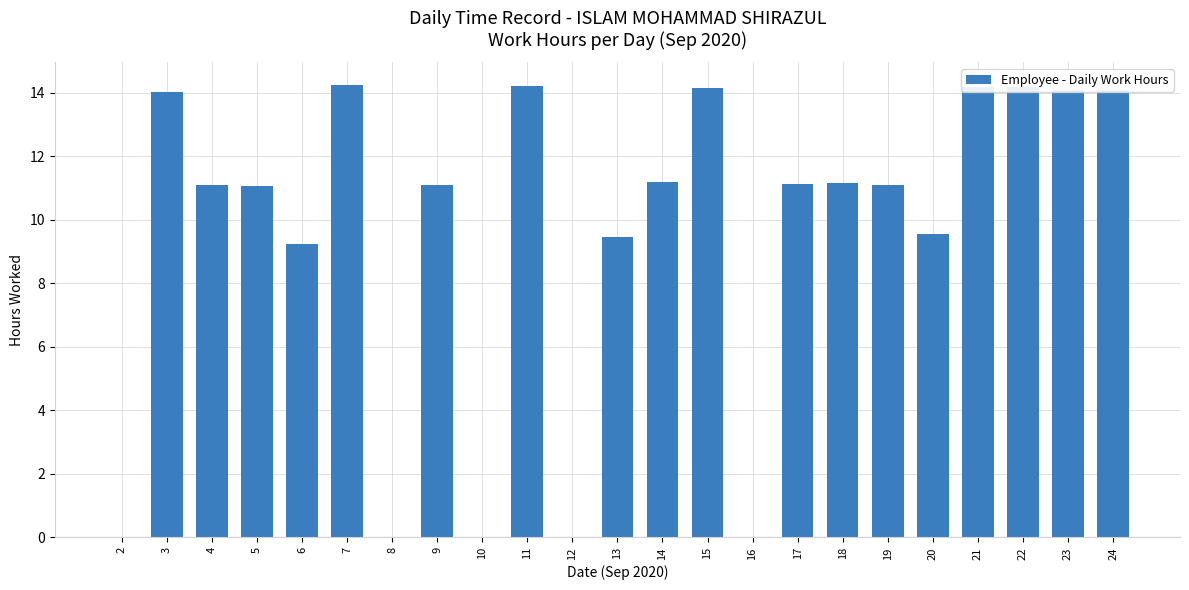

What is the sum of all values?

219.1